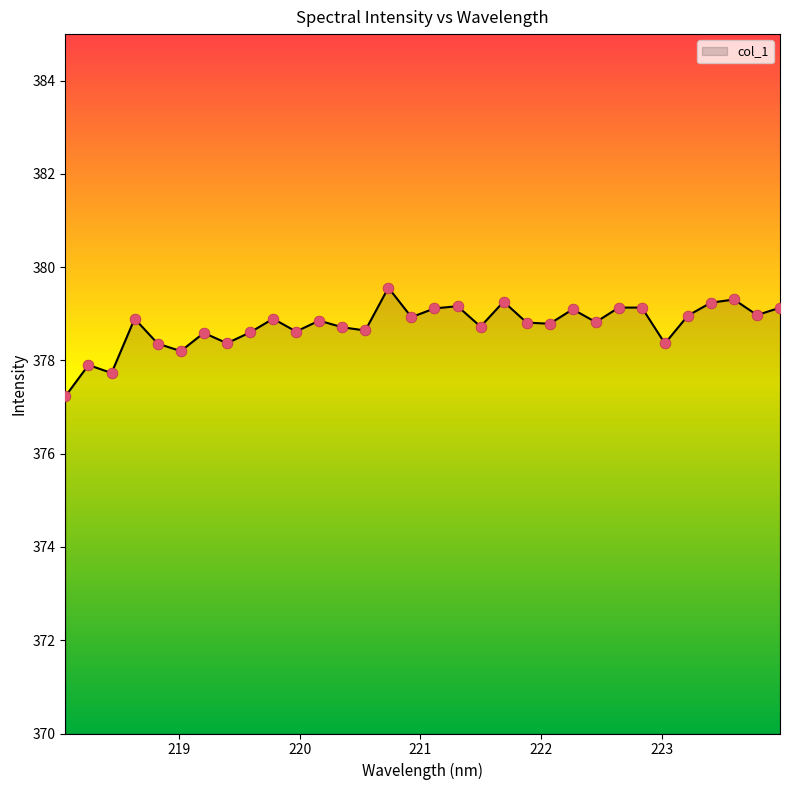

What is the difference between the maximum and minimum values?

2.3